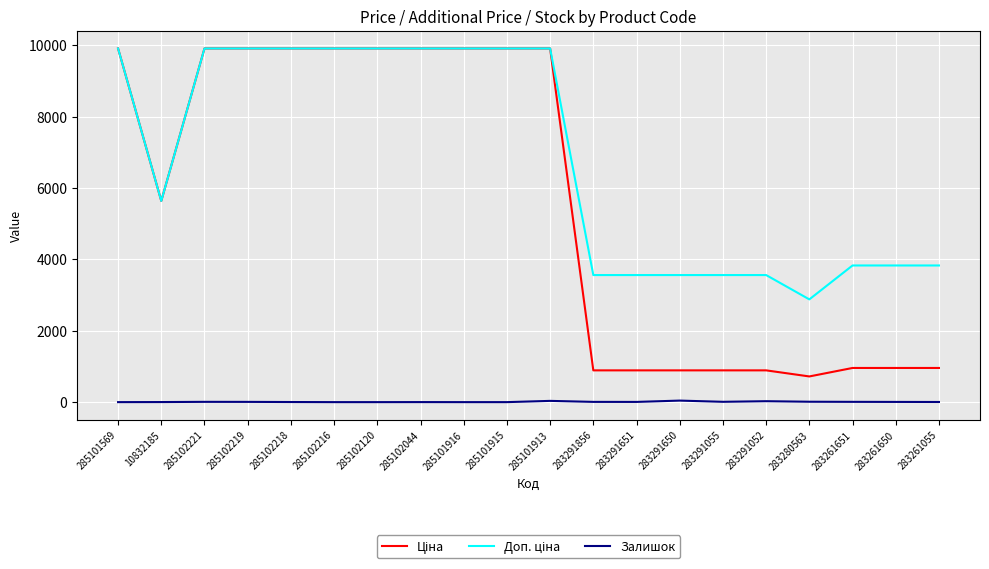

What is the total value across all series at 285101569?

19817.0